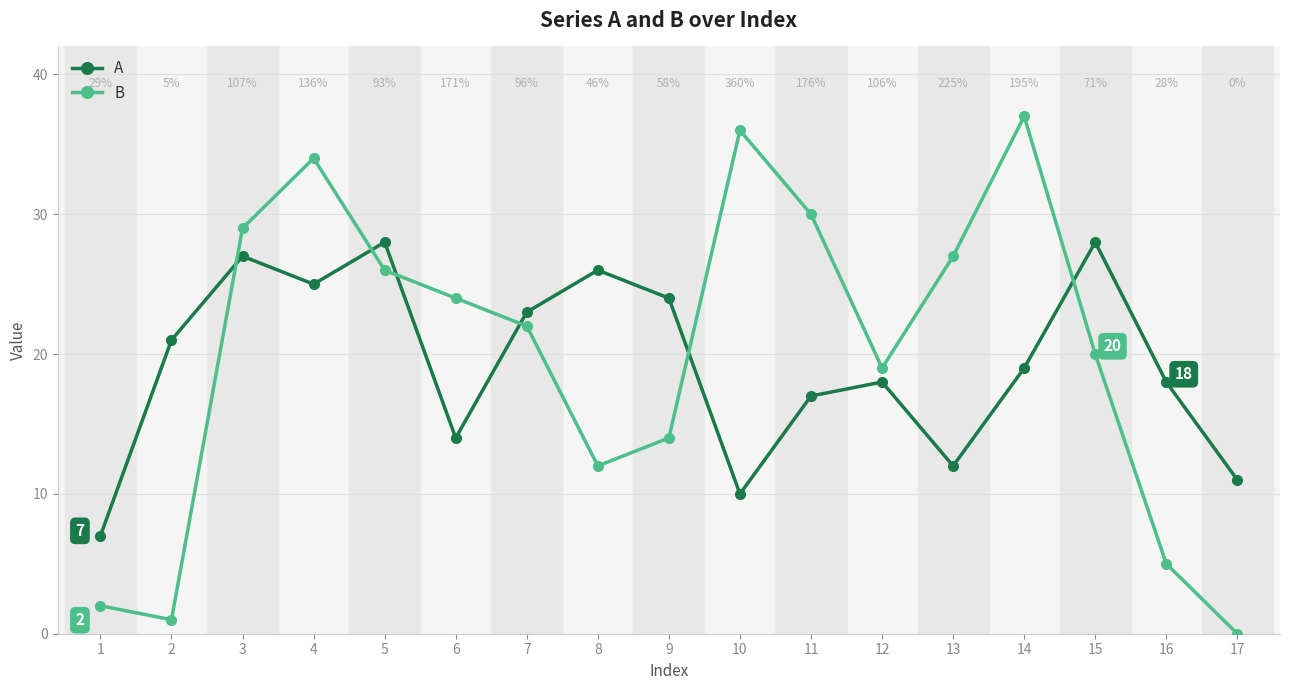

How many interior local peaks does the B series have?

3